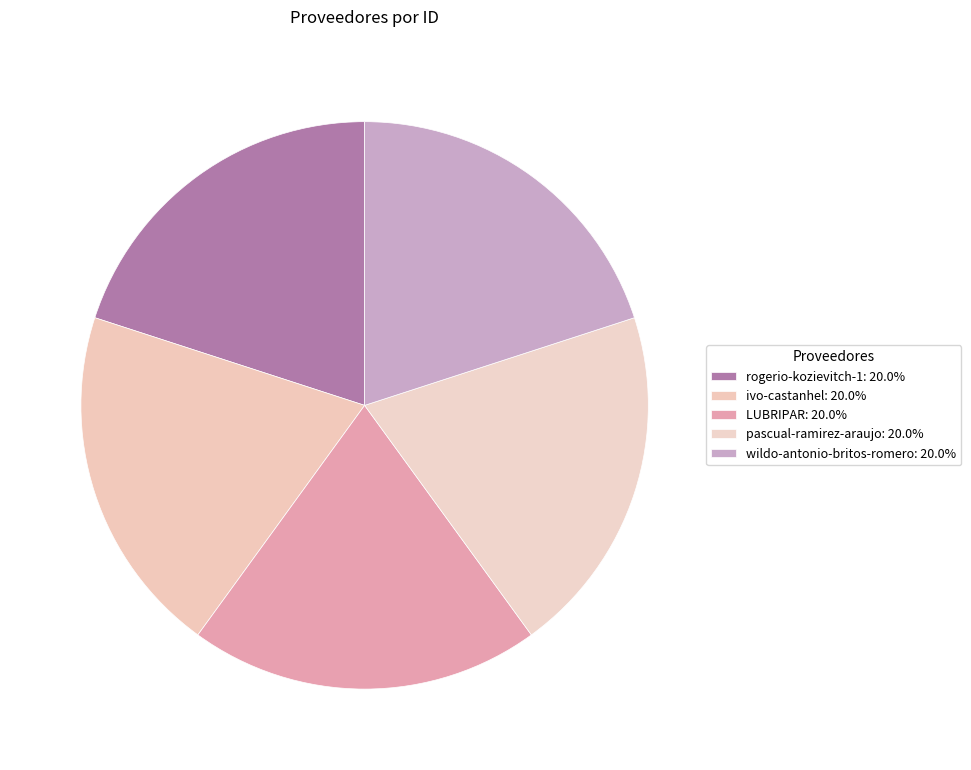

The rogerio-kozievitch-1 slice represents 32% of the pie. True or false?

False